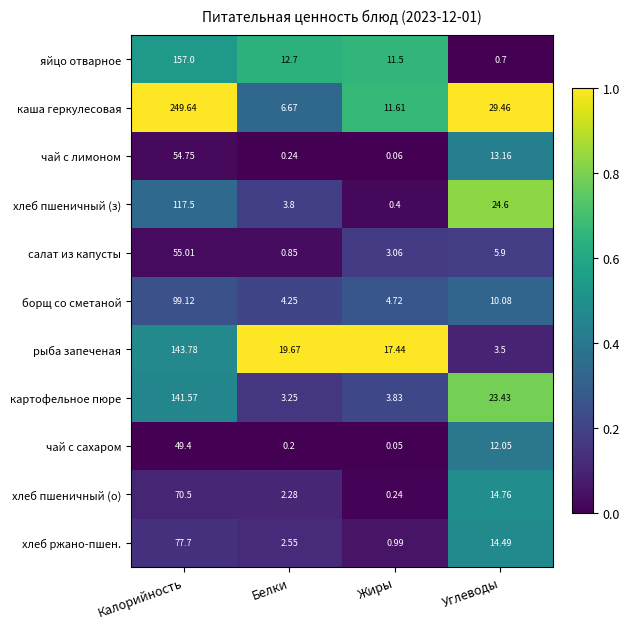

Rank the series at Белки from lowest to highest value.

чай с сахаром, чай с лимоном, салат из капусты, хлеб пшеничный (о), хлеб ржано-пшен., картофельное пюре, хлеб пшеничный (з), борщ со сметаной, каша геркулесовая, яйцо отварное, рыба запеченая